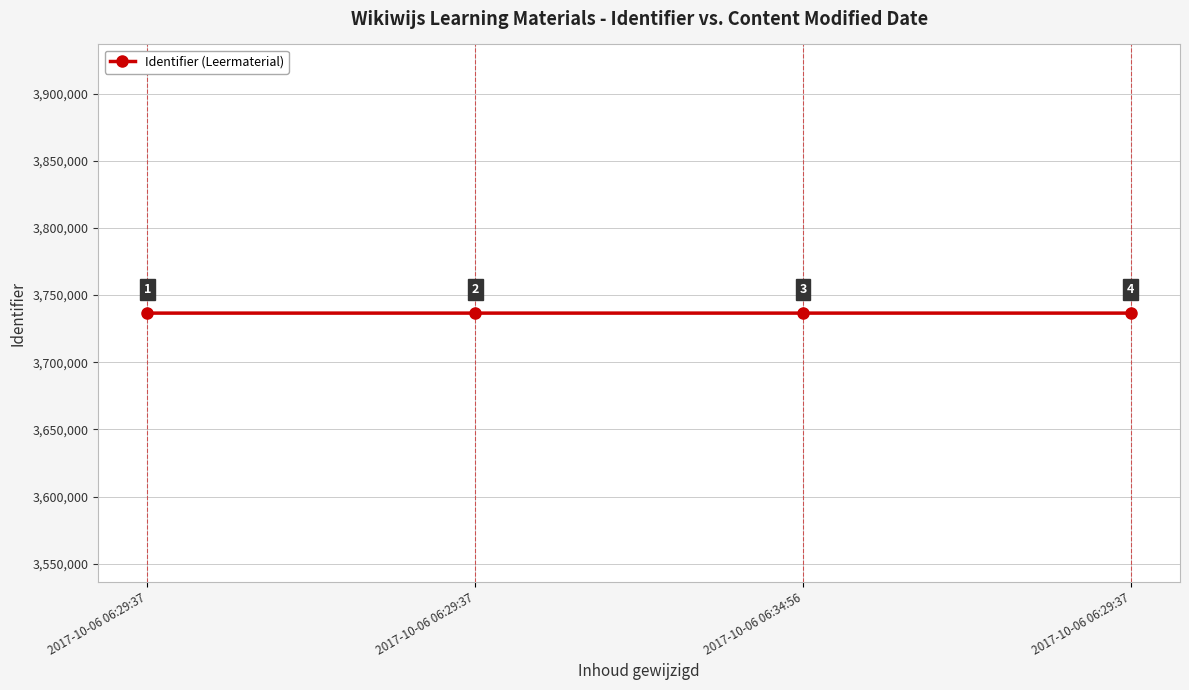

Rank the categories by value from highest to lowest.

2017-10-06 06:29:37, 2017-10-06 06:34:56, 2017-10-06 06:29:37, 2017-10-06 06:29:37